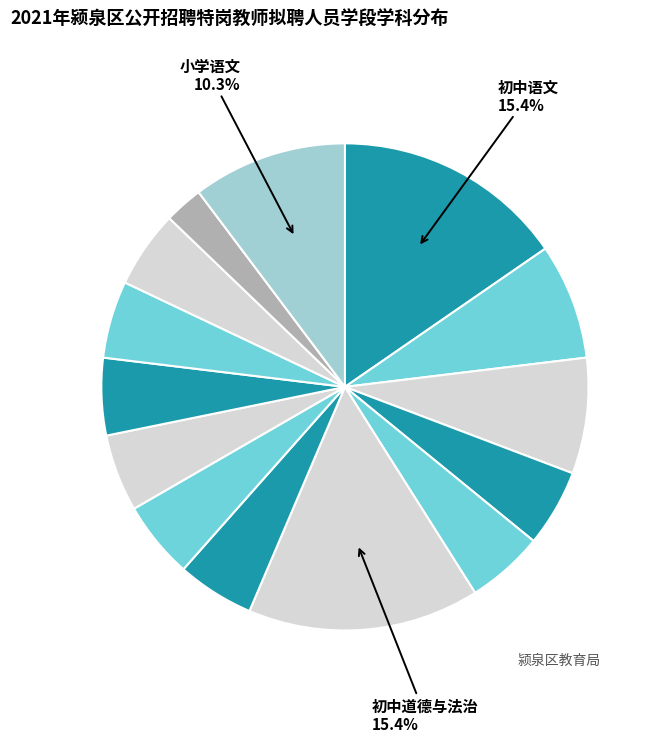

How many slices are in this pie chart?

14